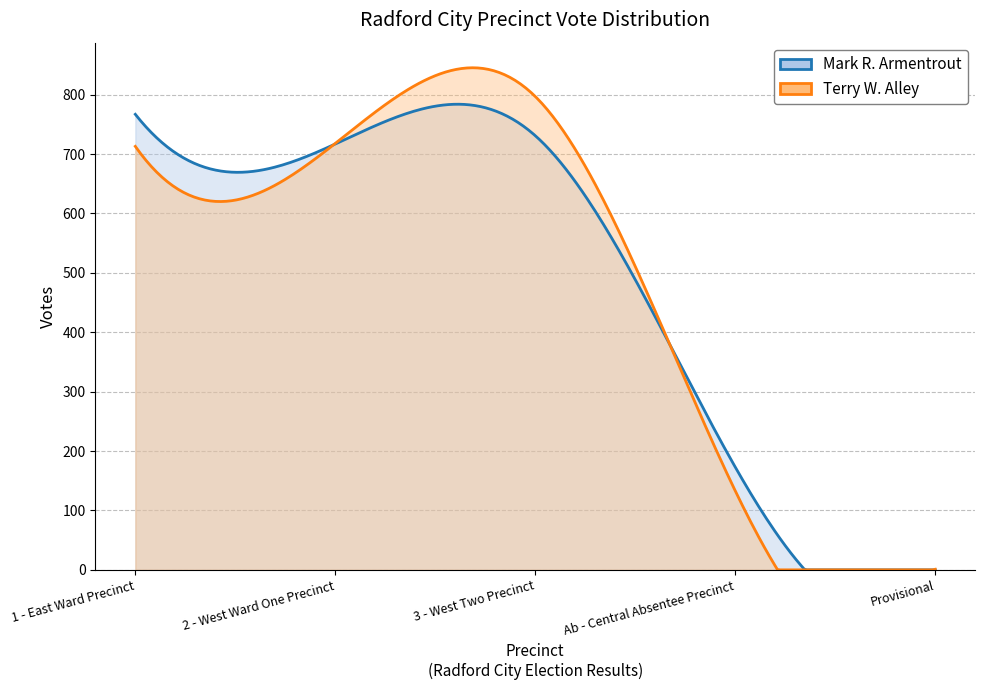

What is the difference between the Mark R. Armentrout values at 1 - East Ward Precinct and Ab - Central Absentee Precinct?

594